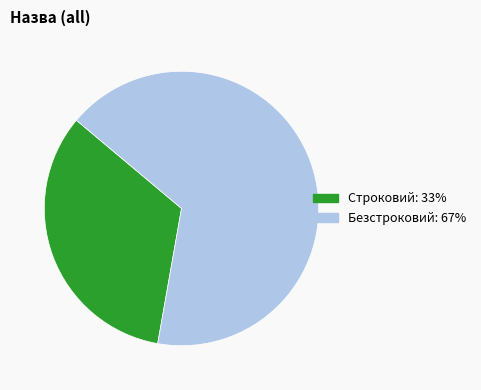

Do Строковий and Безстроковий together represent more than half of the pie?

Yes